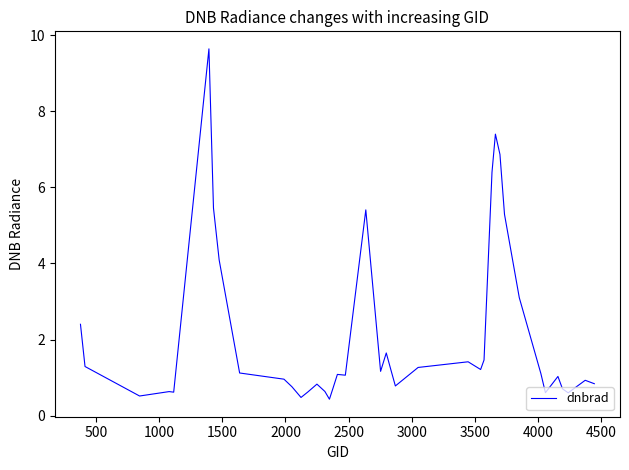

What is the difference between the maximum and minimum values?

9.2